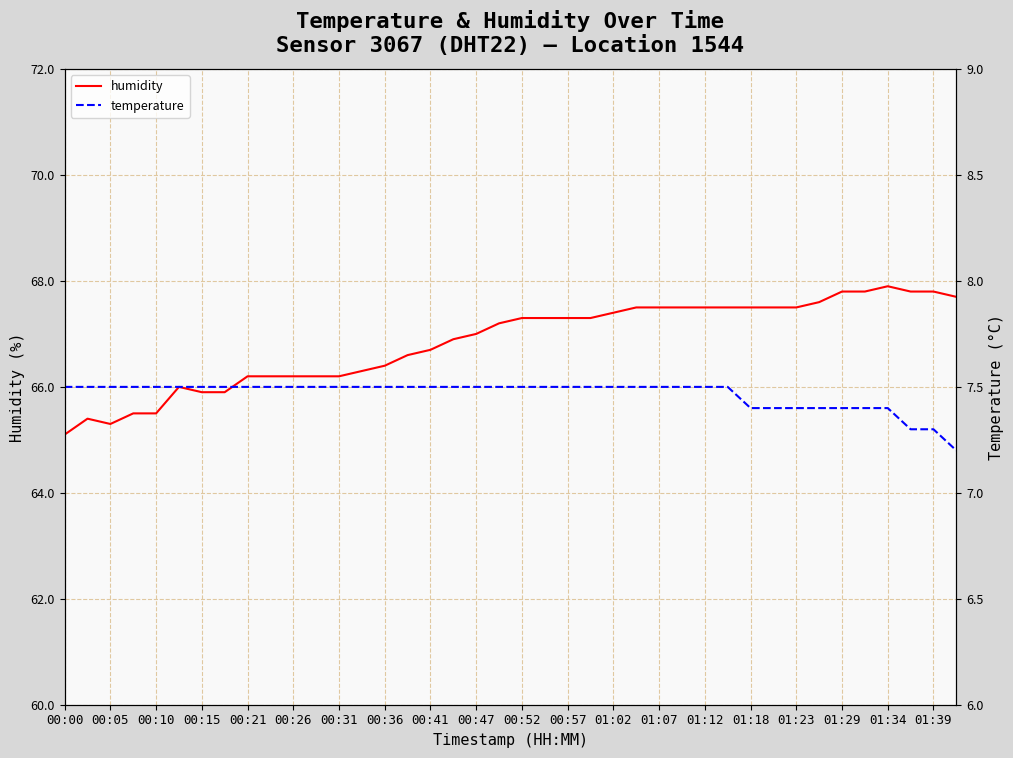

What is the sum of all temperature values?

298.6